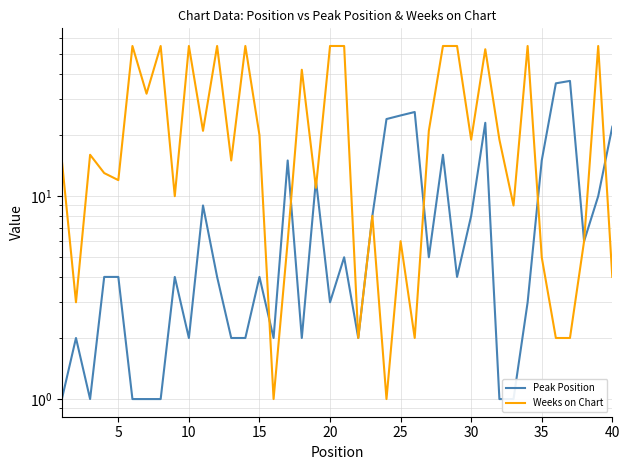

How many lines are shown in the chart?

2